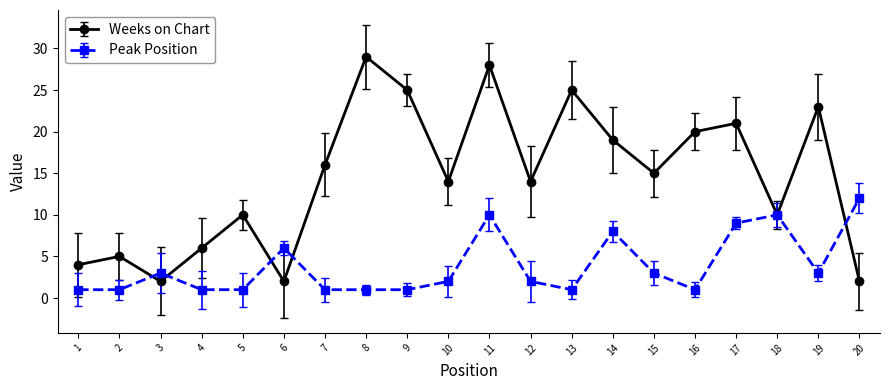

Which series has the largest range (max minus min)?

Weeks on Chart